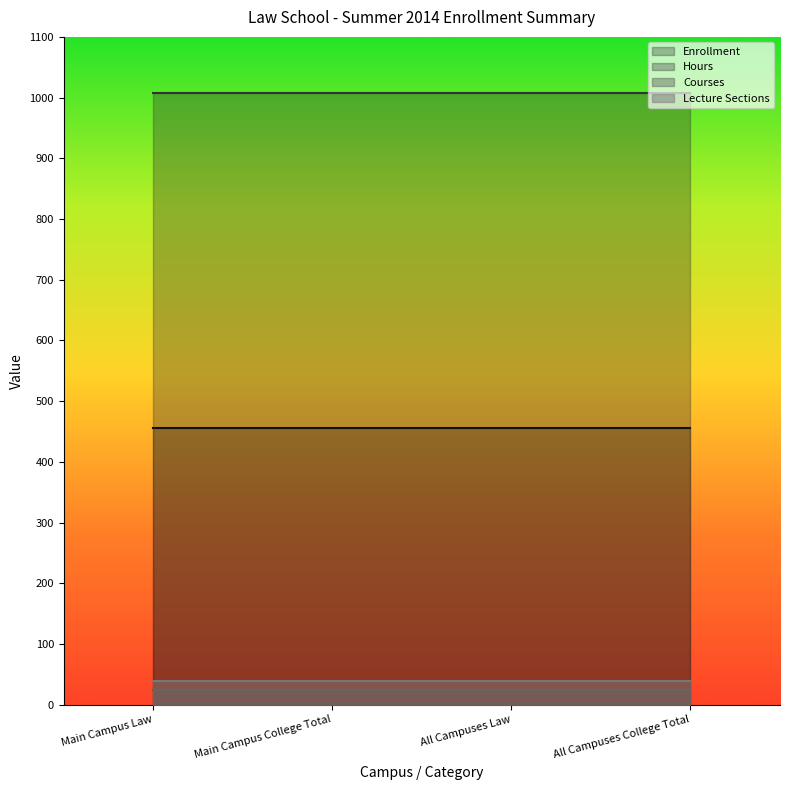

True or false: Lecture Sections and Courses intersect in this chart.

False